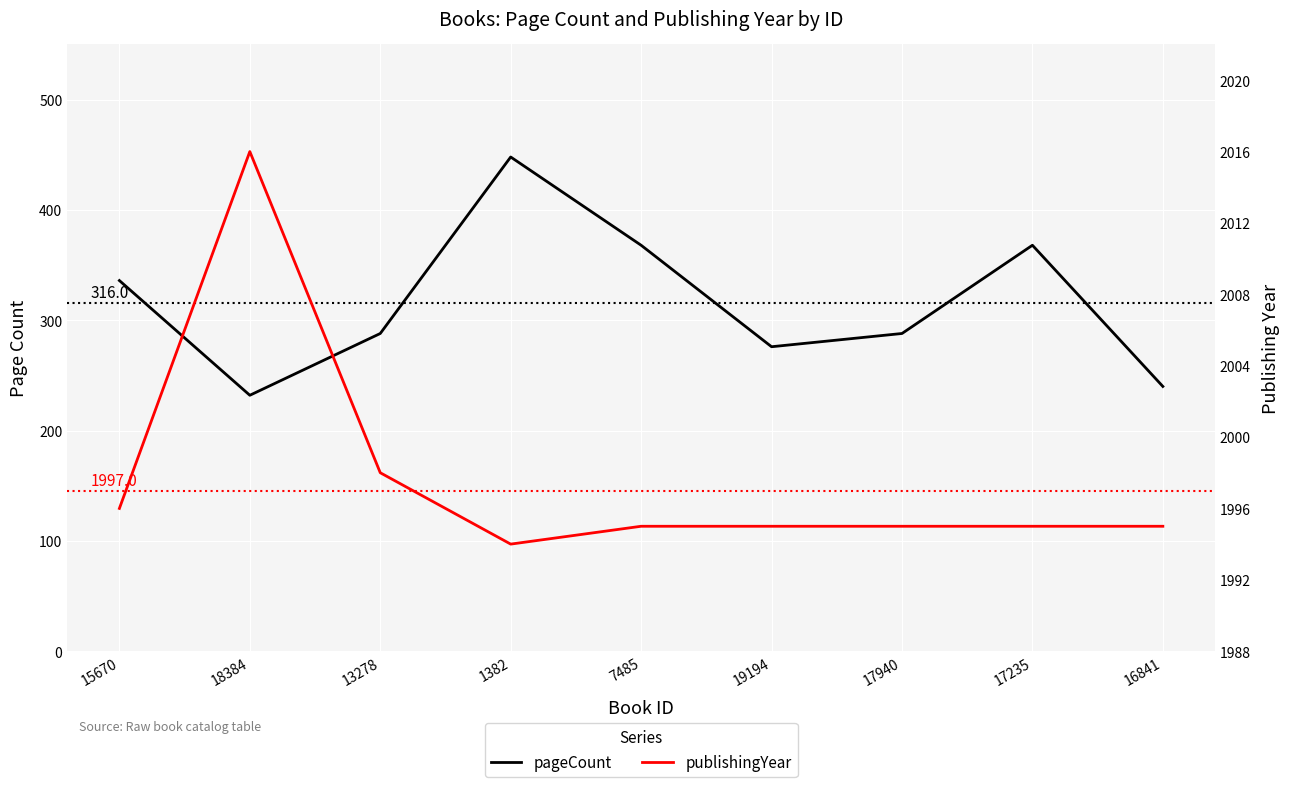

In publishingYear, how many points are higher than both neighbors (excluding endpoints)?

1